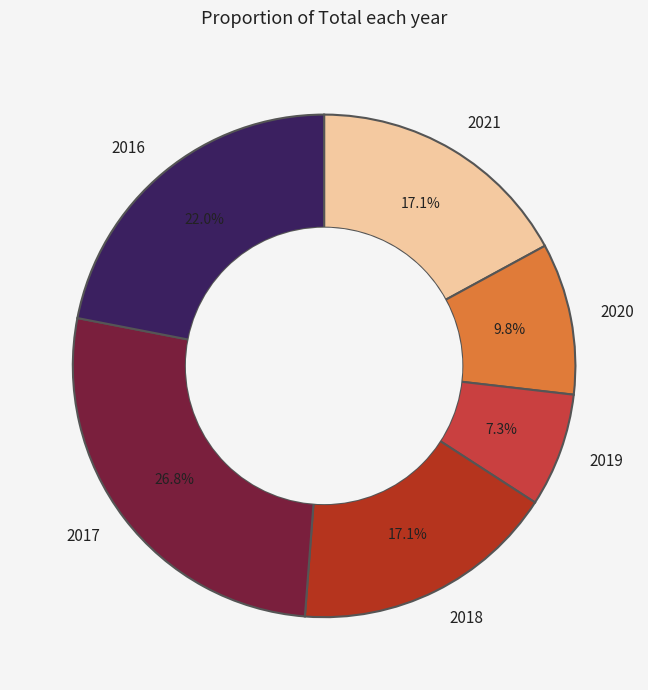

Between 2021 and 2020, which is larger?

2021